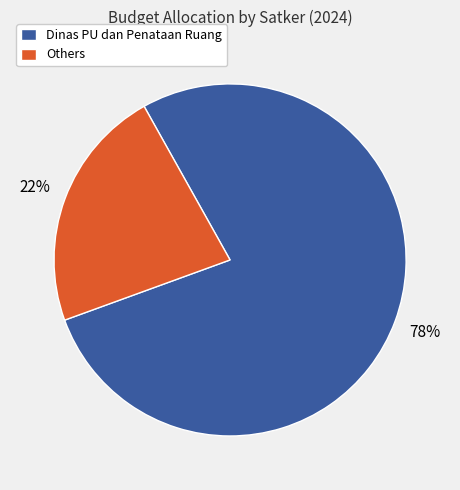

What is the ratio of the value at Others to the value at Dinas PU dan Penataan Ruang?

0.3